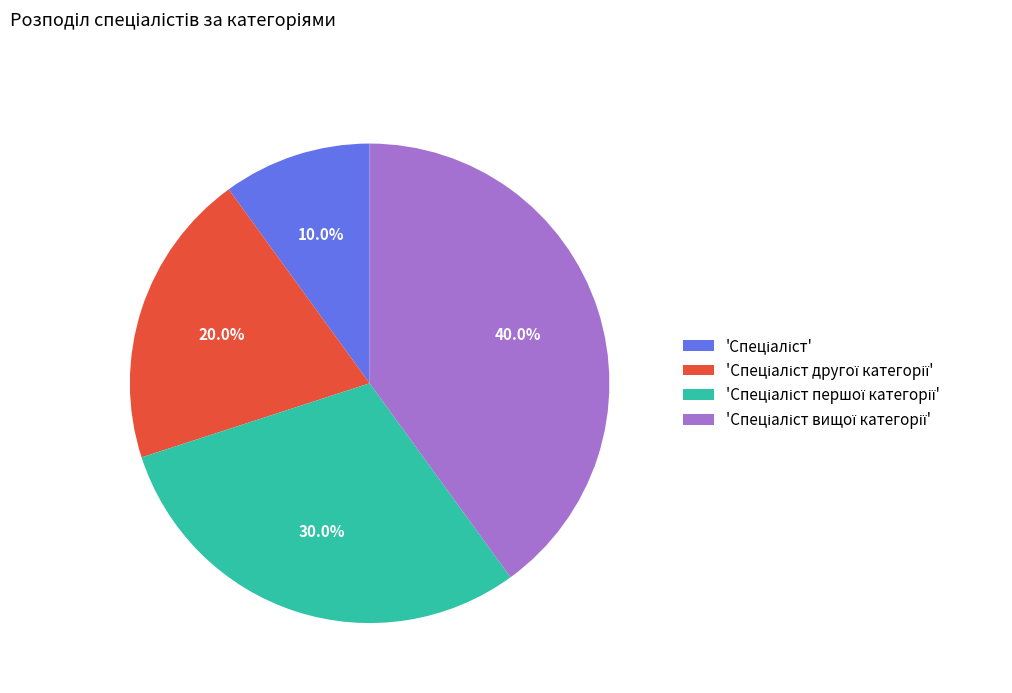

How many slices are in this pie chart?

4